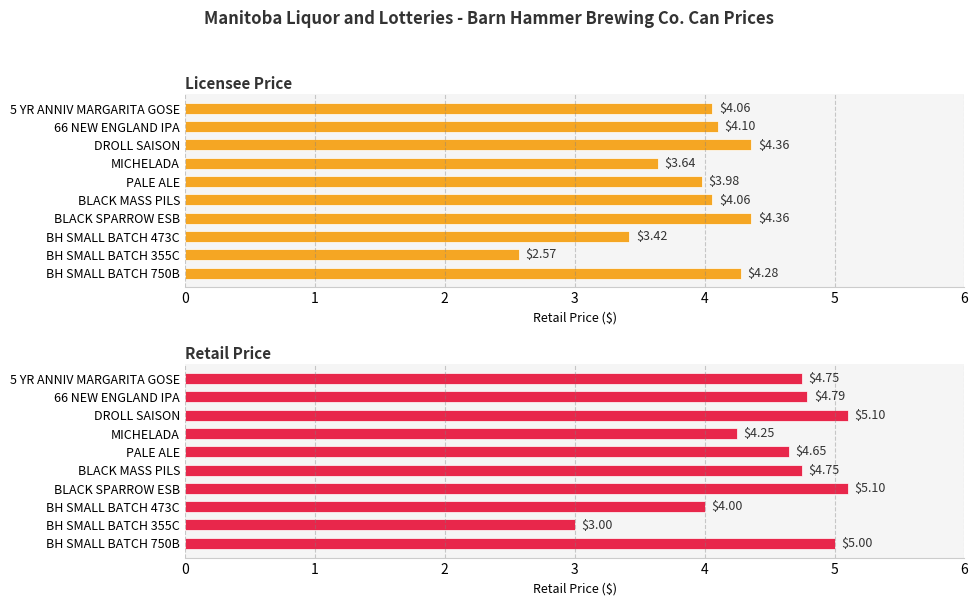

Rank the series by their average value, from highest to lowest.

Retail Price, Licensee Price